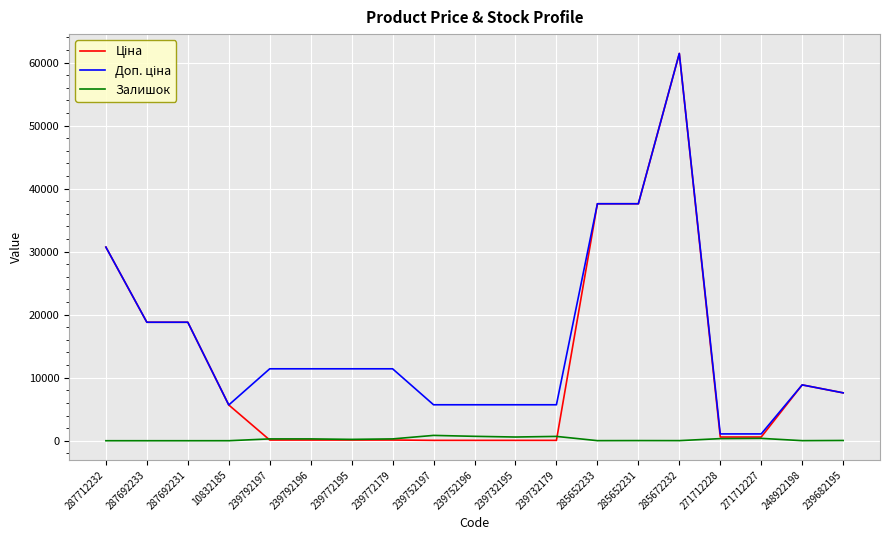

At which category is the sum across all series the highest?

285672232